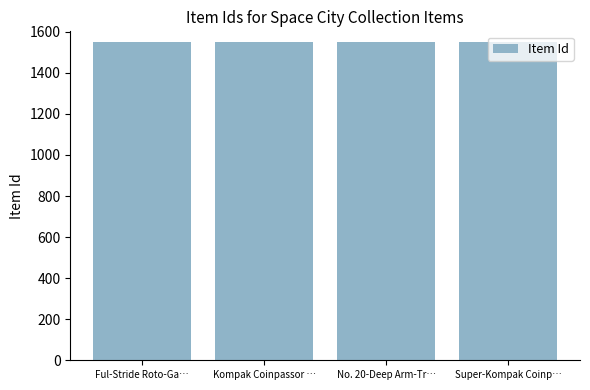

What is the value of the 1st bar from the left?

1552